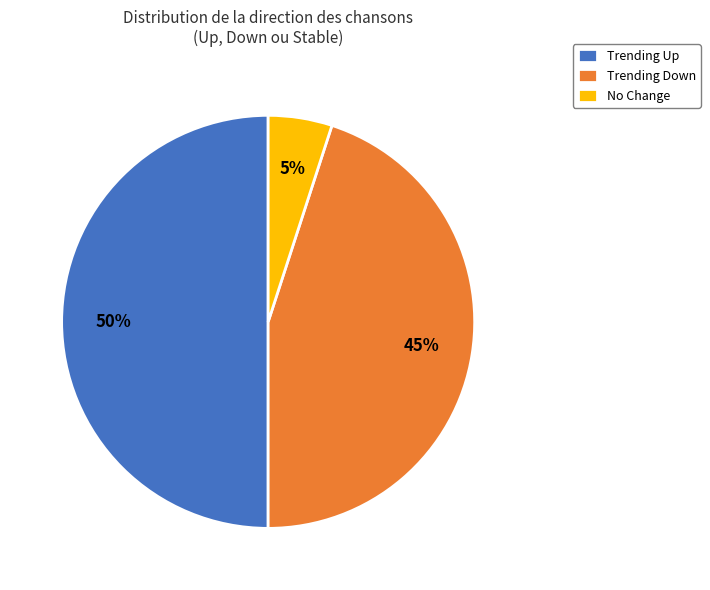

Between No Change and Trending Up, which is larger?

Trending Up